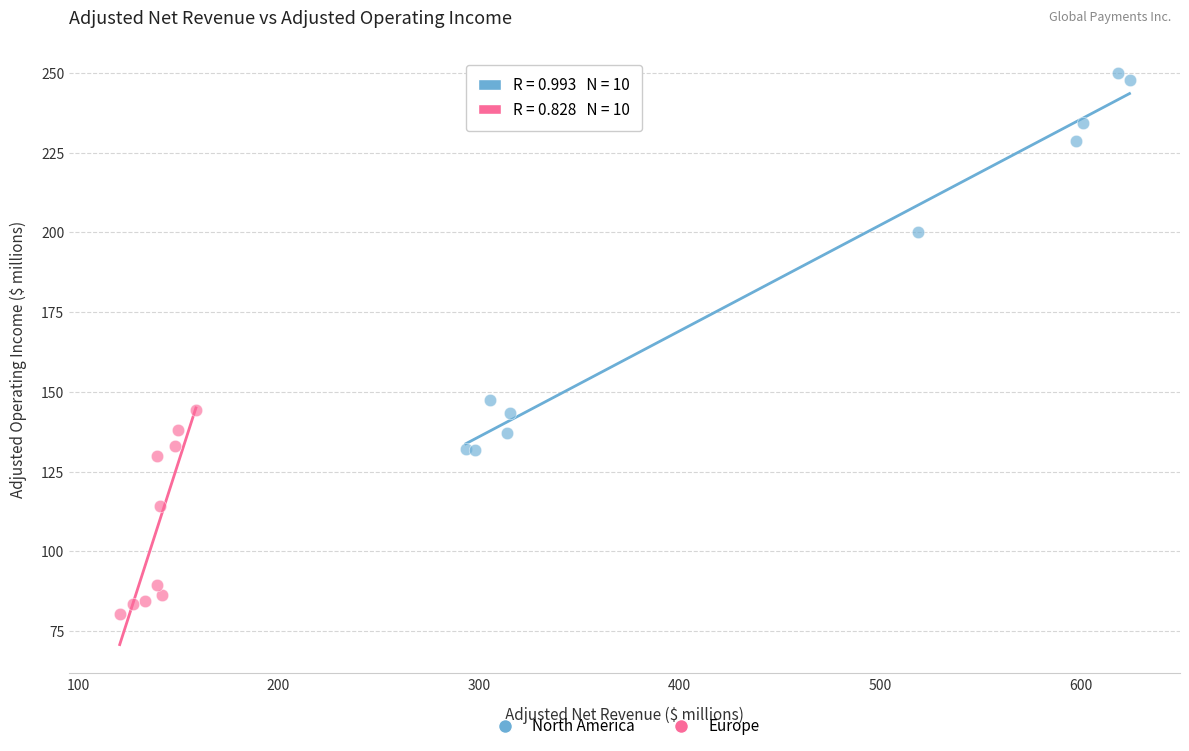

Which series reaches the maximum Y coordinate?

North America